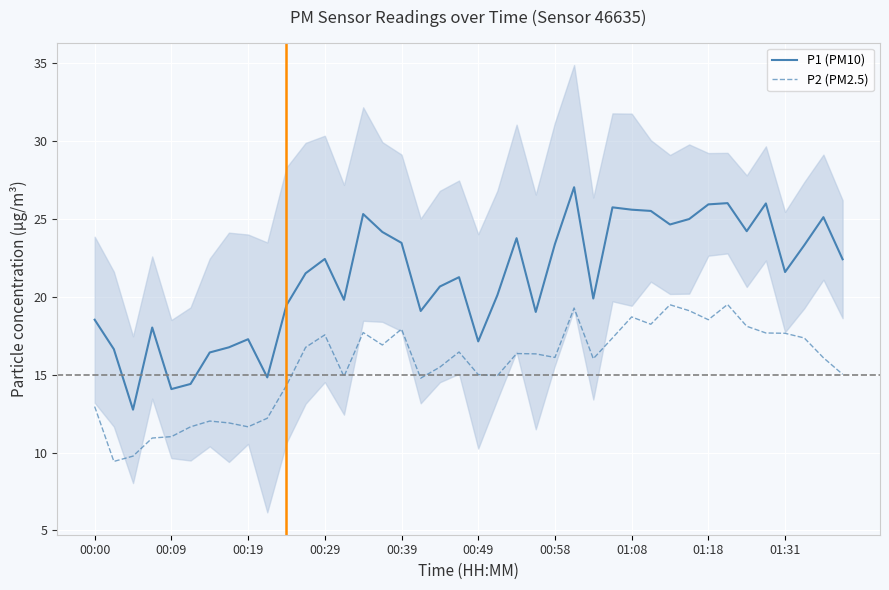

What is the difference between the maximum and minimum values in the P2 (PM2.5) series?

10.1